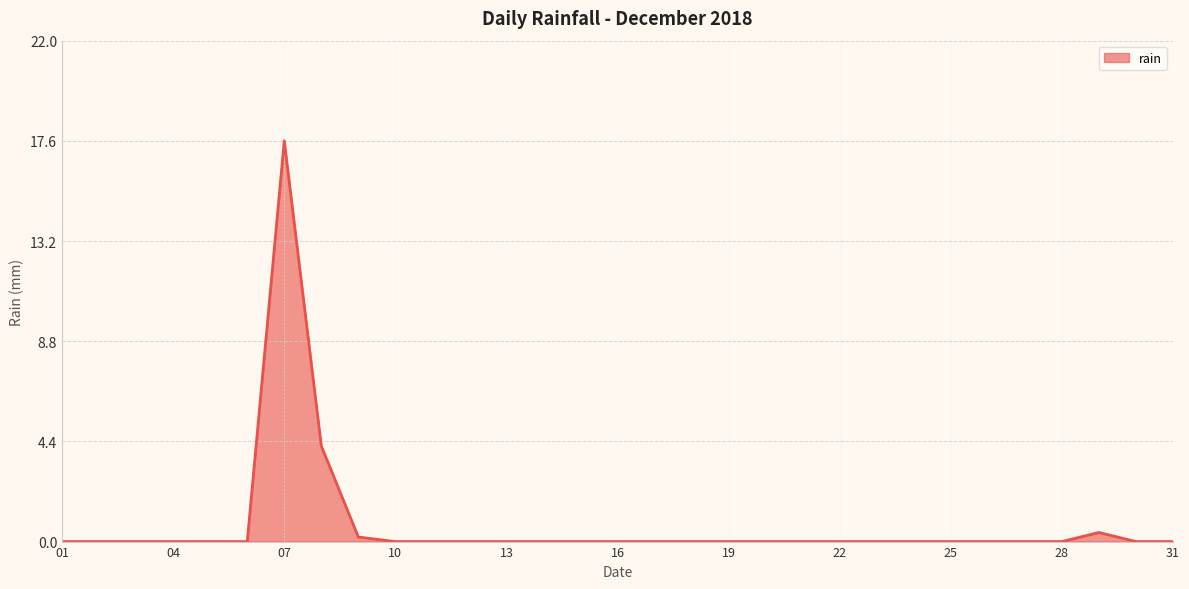

Reading left to right, list all the values displayed in this chart.

0.0	0.0	0.0	0.0	0.0	0.0	17.6	4.2	0.2	0.0	0.0	0.0	0.0	0.0	0.0	0.0	0.0	0.0	0.0	0.0	0.0	0.0	0.0	0.0	0.0	0.0	0.0	0.0	0.4	0.0	0.0